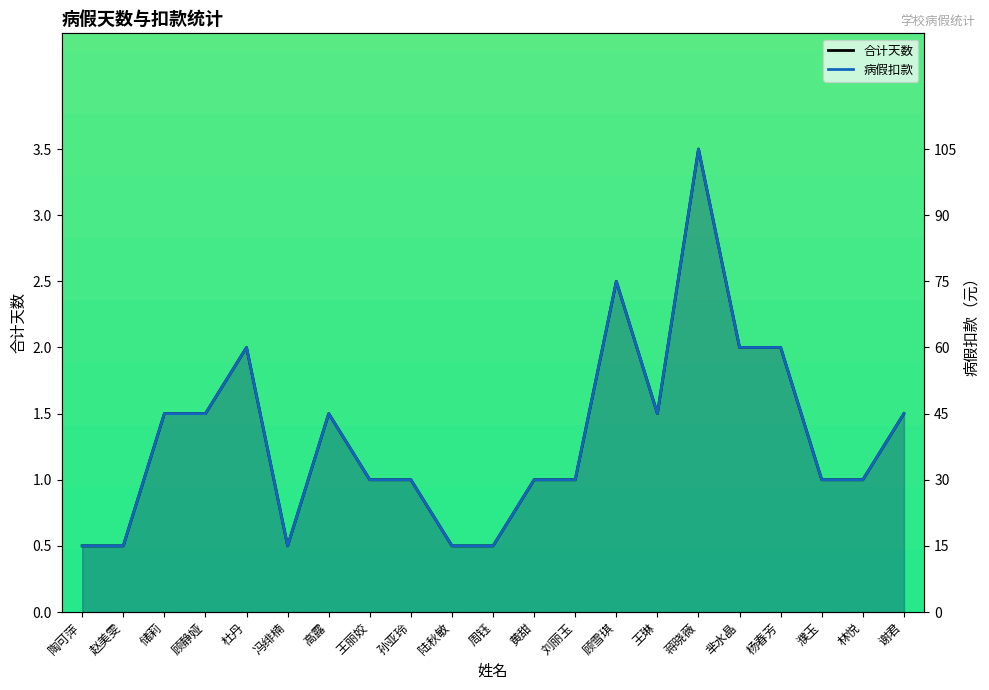

What are all the series names shown in the legend?

合计天数, 病假扣款